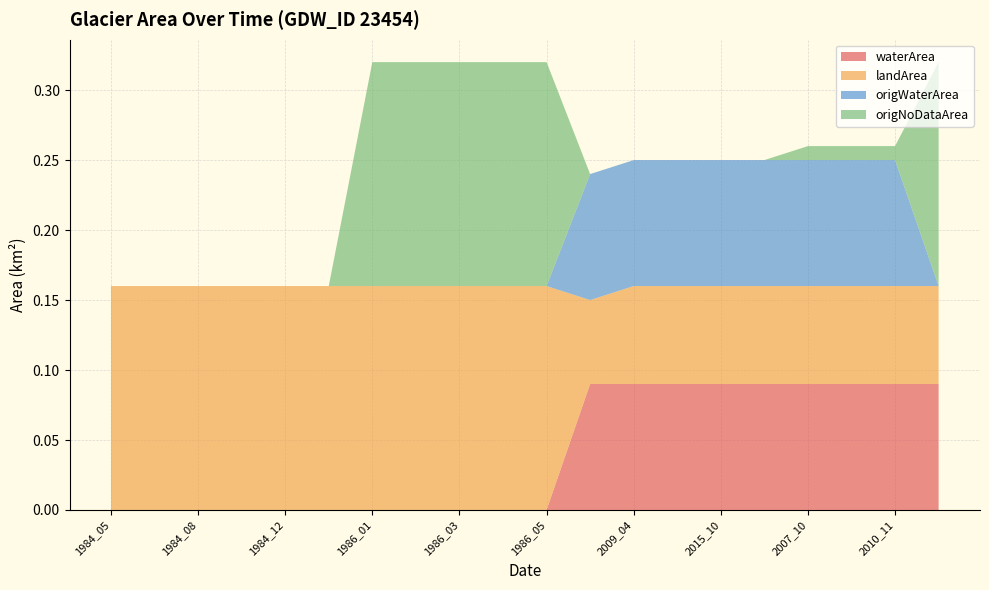

Reading right to left, what are all the values shown in this chart?

waterArea: 0.1	0.1	0.1	0.1	0.1	0.1	0.1	0.1	0.1	0.0	0.0	0.0	0.0	0.0	0.0	0.0	0.0	0.0	0.0	0.0
landArea: 0.1	0.1	0.1	0.1	0.1	0.1	0.1	0.1	0.1	0.2	0.2	0.2	0.2	0.2	0.2	0.2	0.2	0.2	0.2	0.2
origWaterArea: 0.0	0.1	0.1	0.1	0.1	0.1	0.1	0.1	0.1	0.0	0.0	0.0	0.0	0.0	0.0	0.0	0.0	0.0	0.0	0.0
origNoDataArea: 0.2	0.0	0.0	0.0	0.0	0.0	0.0	0.0	0.0	0.2	0.2	0.2	0.2	0.2	0.0	0.0	0.0	0.0	0.0	0.0